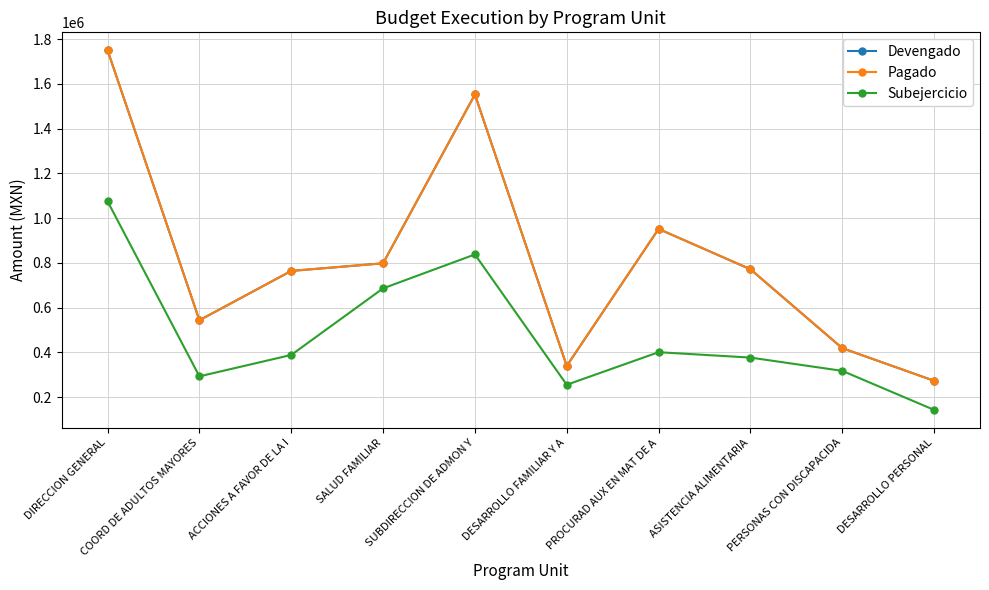

Which series has the largest total across all categories?

Devengado